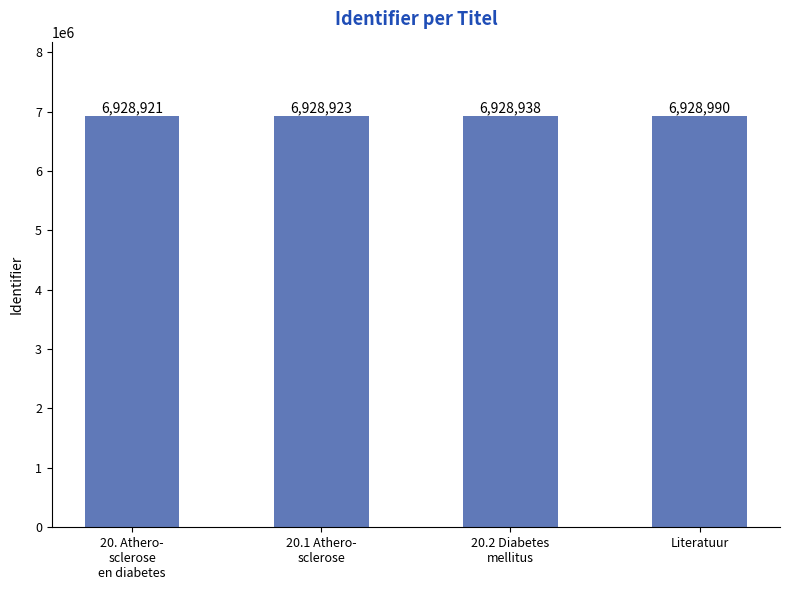

List the labels in order of value, smallest first.

20. Athero-
sclerose
en diabetes, 20.1 Athero-
sclerose, 20.2 Diabetes
mellitus, Literatuur